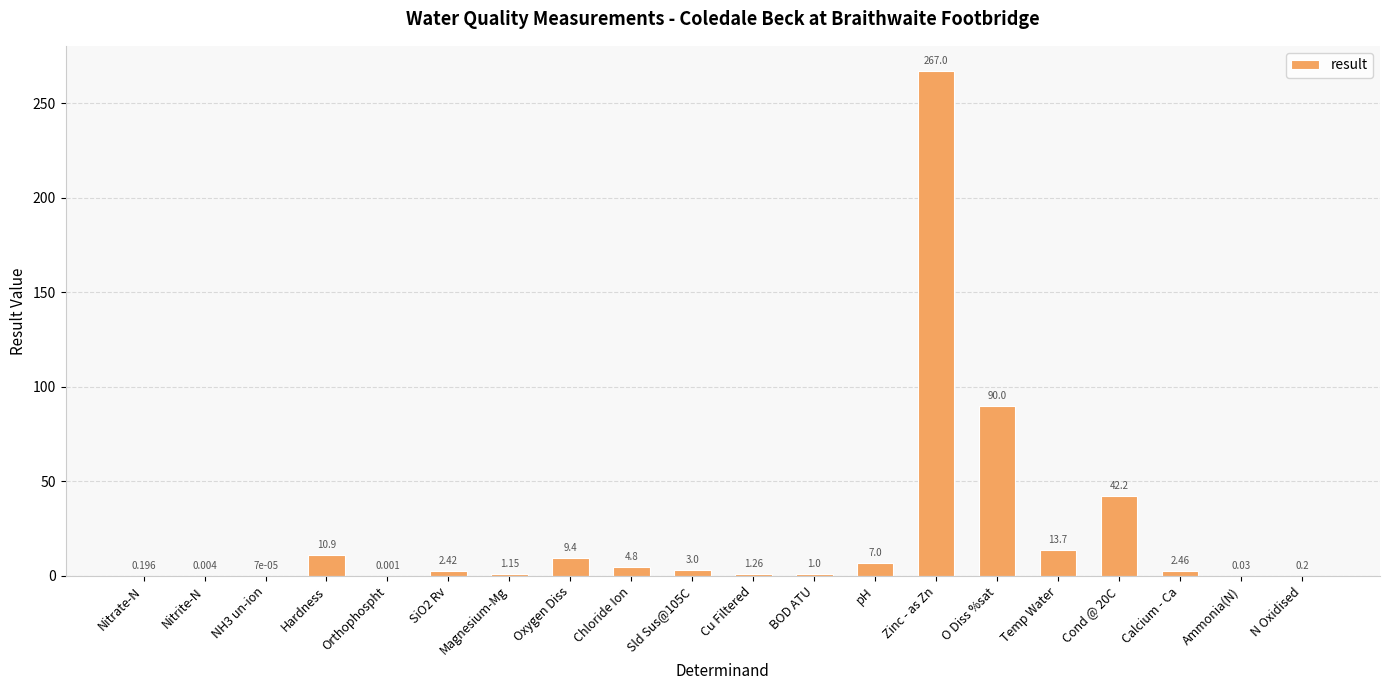

Which category has the highest value across all series?

Zinc - as Zn